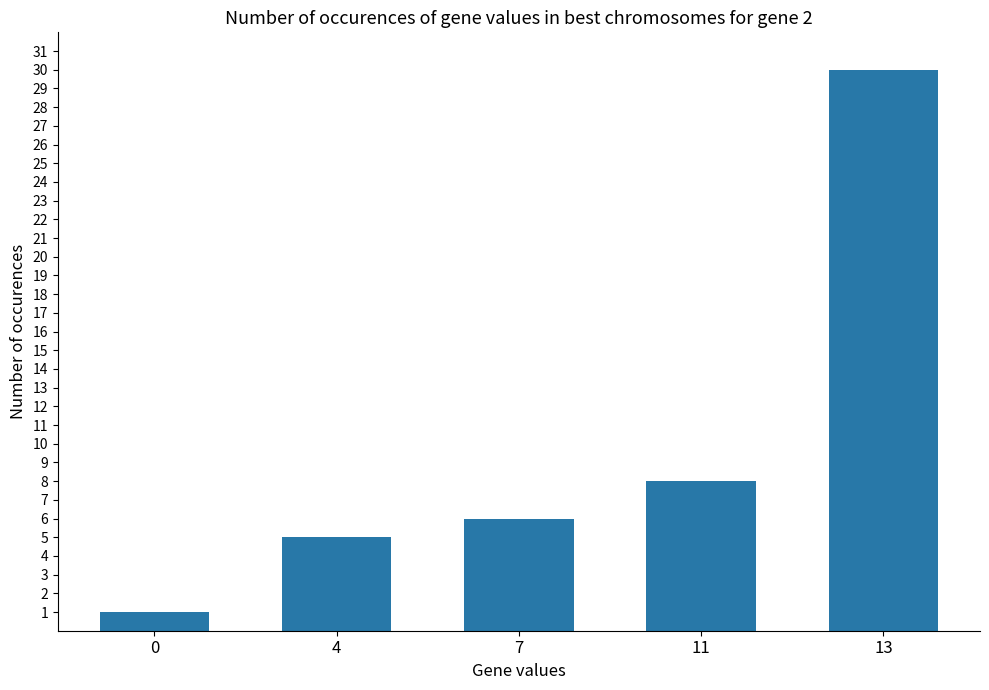

Is it true that the value at 11 is 8?

True